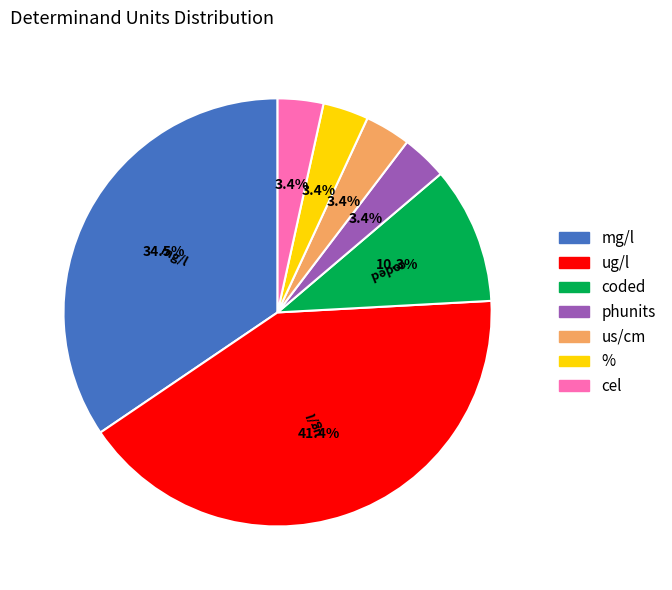

Does us/cm account for over 50% of the chart?

No